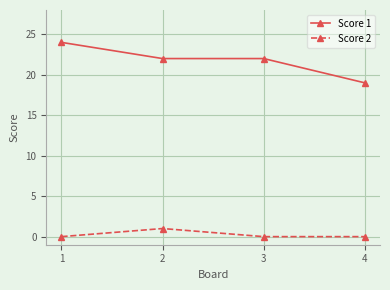

Does the chart display data point markers on the line(s)?

Yes